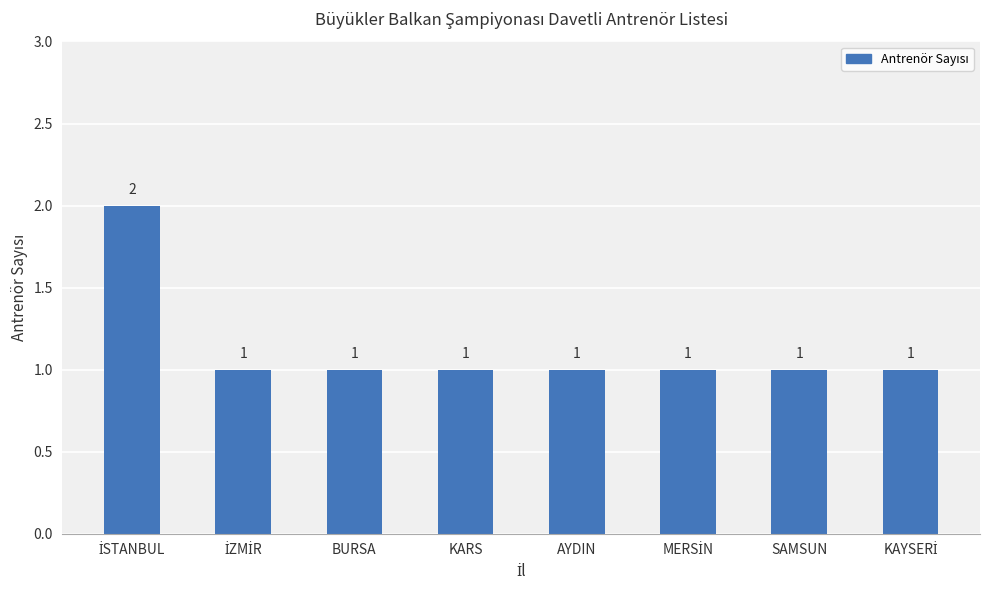

What is the difference between the maximum and second lowest values?

1